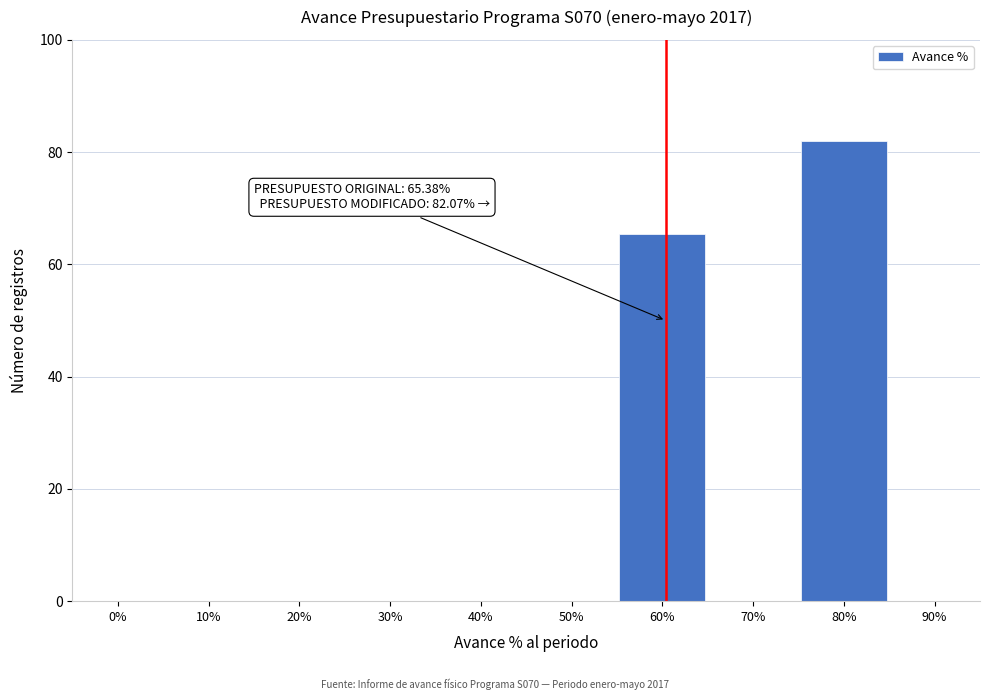

Reading left to right, list all the values displayed in this chart.

0%=0.0	10%=0.0	20%=0.0	30%=0.0	40%=0.0	50%=0.0	60%=65.4	70%=0.0	80%=82.1	90%=0.0